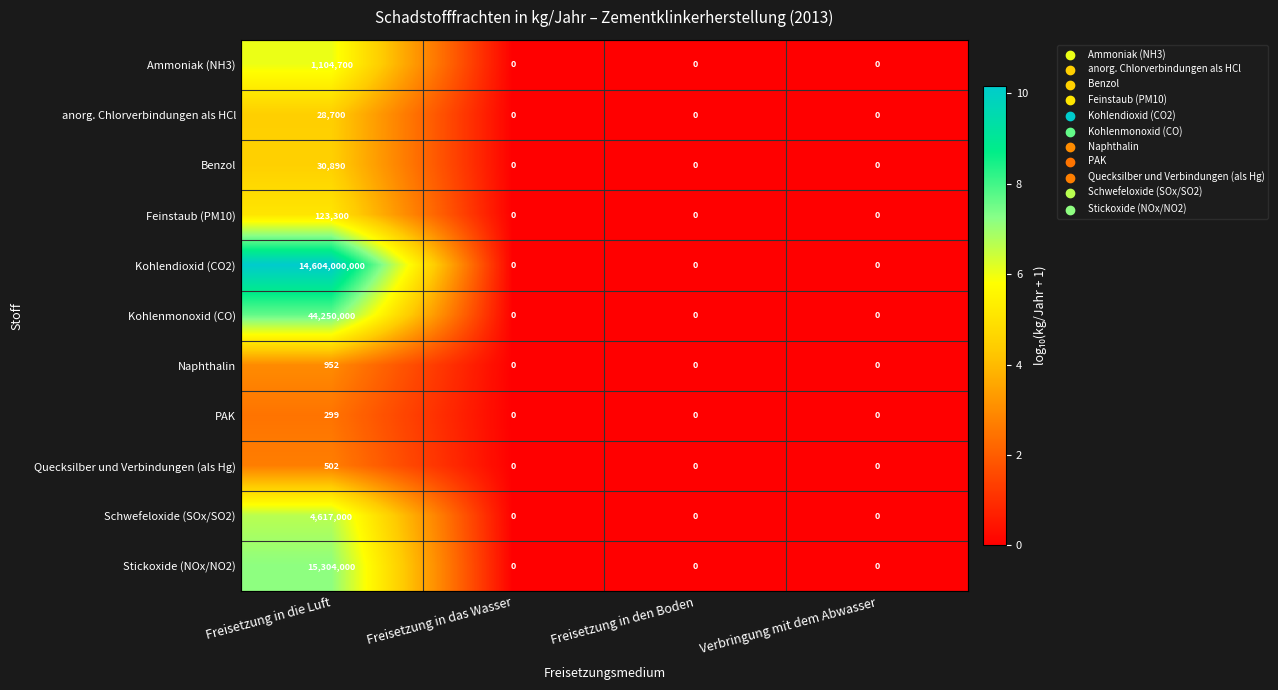

What is the difference between the Ammoniak (NH3) values at Verbringung mit dem Abwasser and Freisetzung in die Luft?

1104700